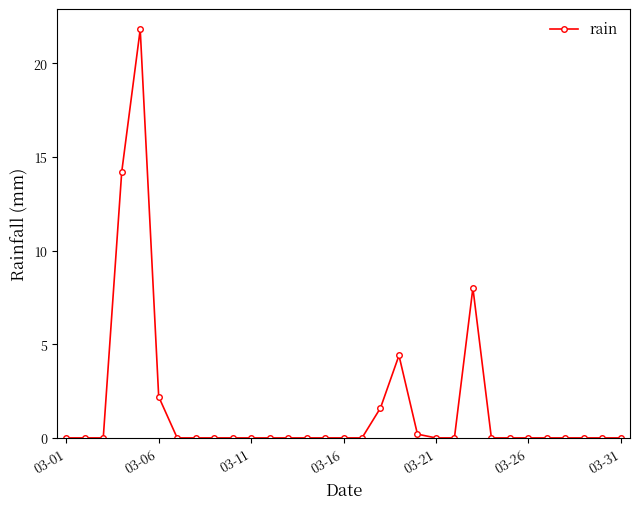

What is the sum of all values?

52.4